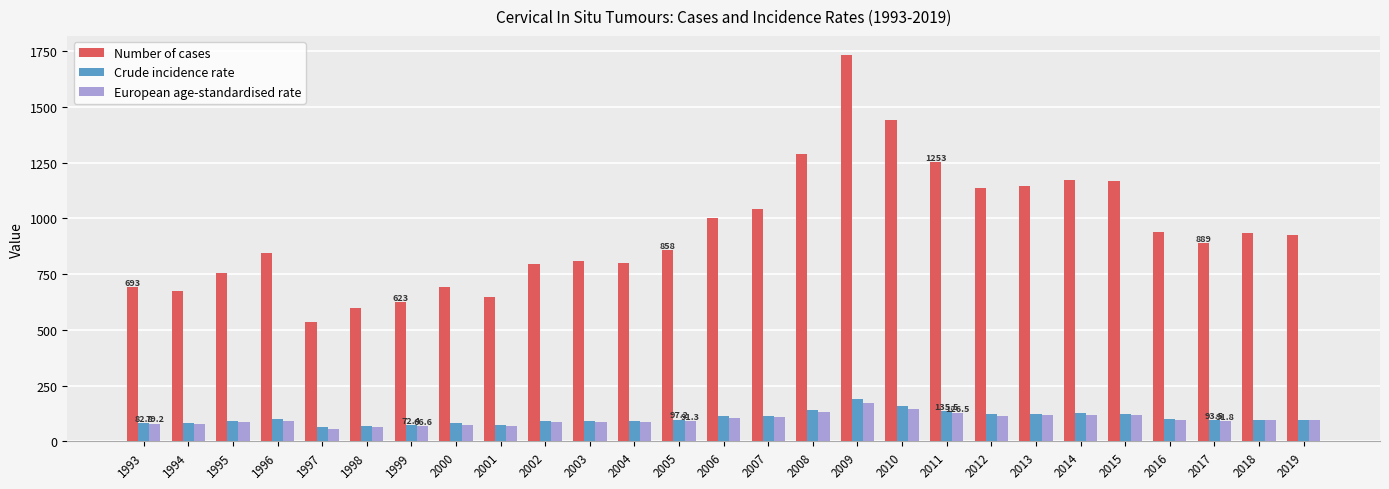

What is the sum of all Crude incidence rate values?

2817.0